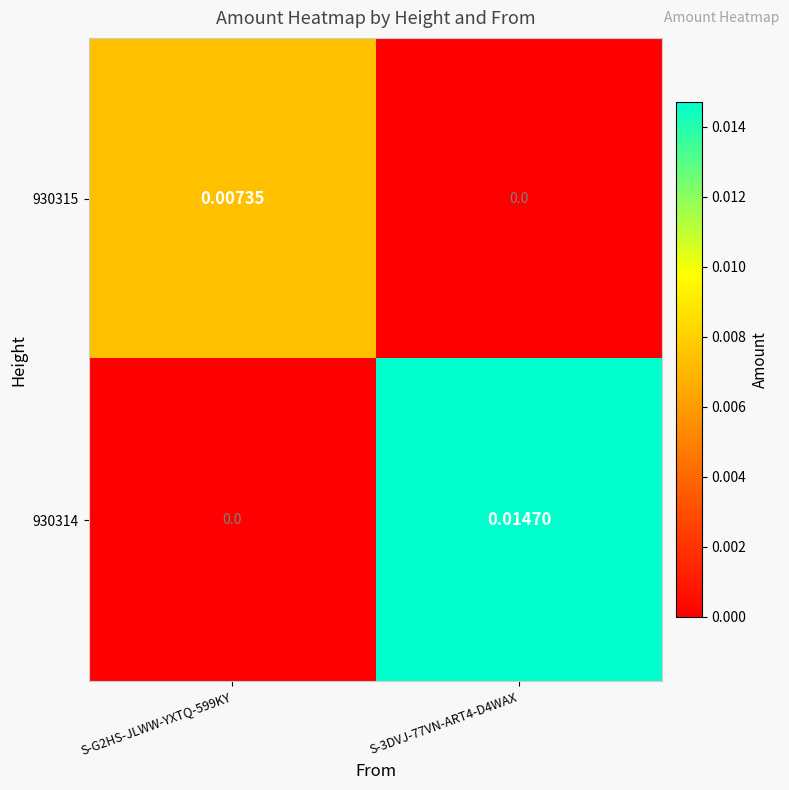

At how many categories does at least one series exceed 0?

2